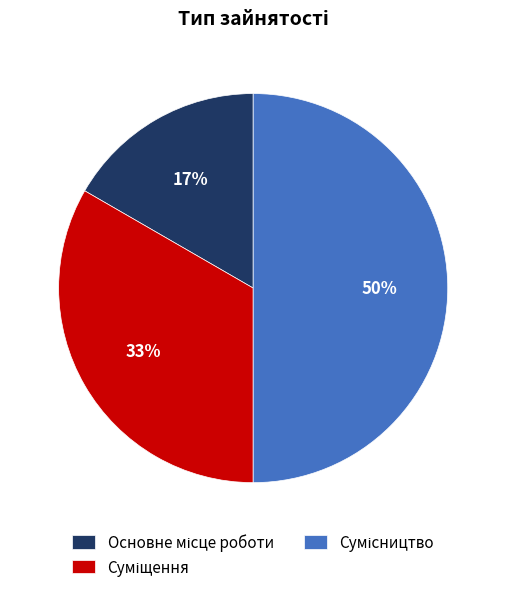

Count the number of slices in the pie.

3